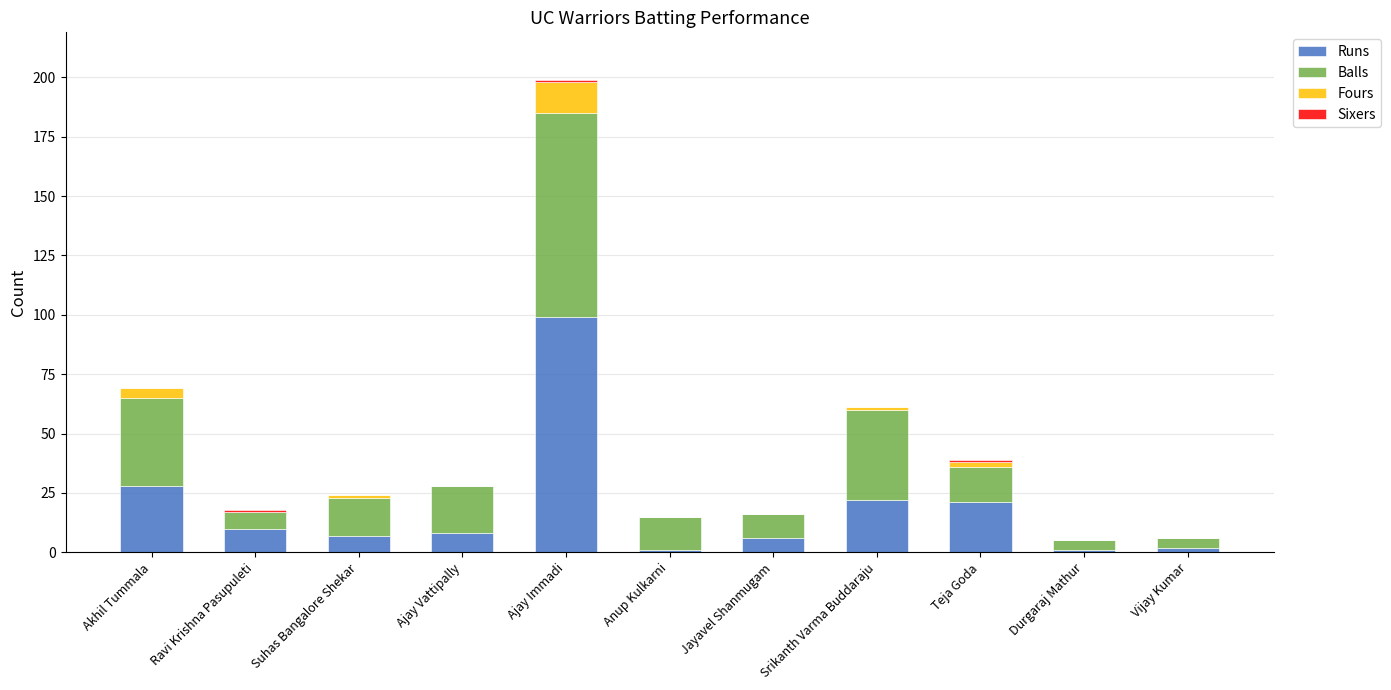

The value of Runs at Akhil Tummala is 46. True or false?

False